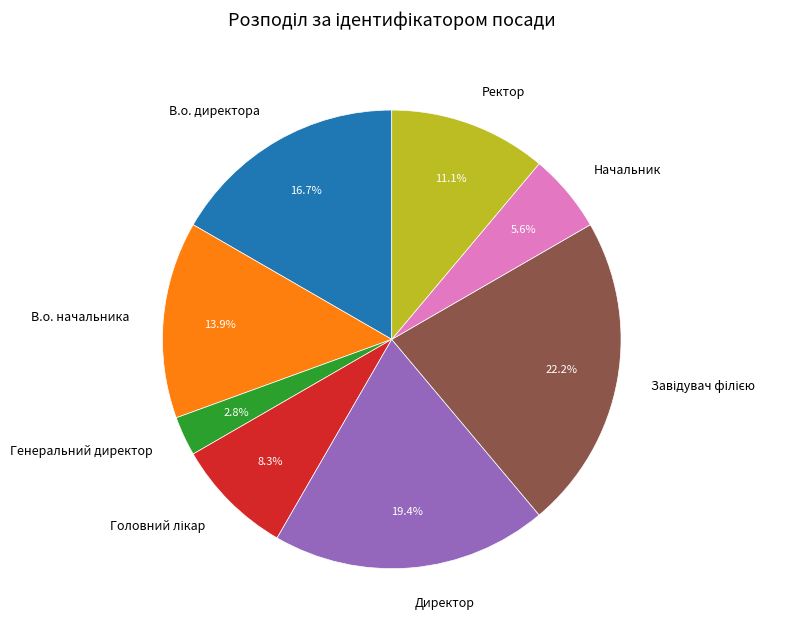

Is there a majority slice in this chart?

No